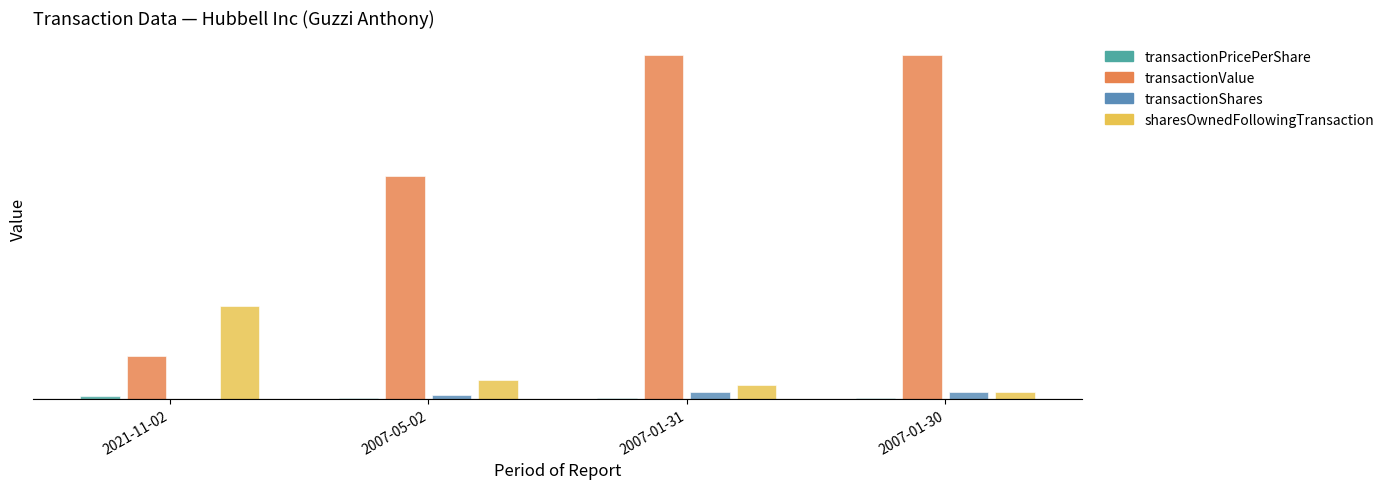

Are the bars grouped side by side (vs. stacked)?

Yes